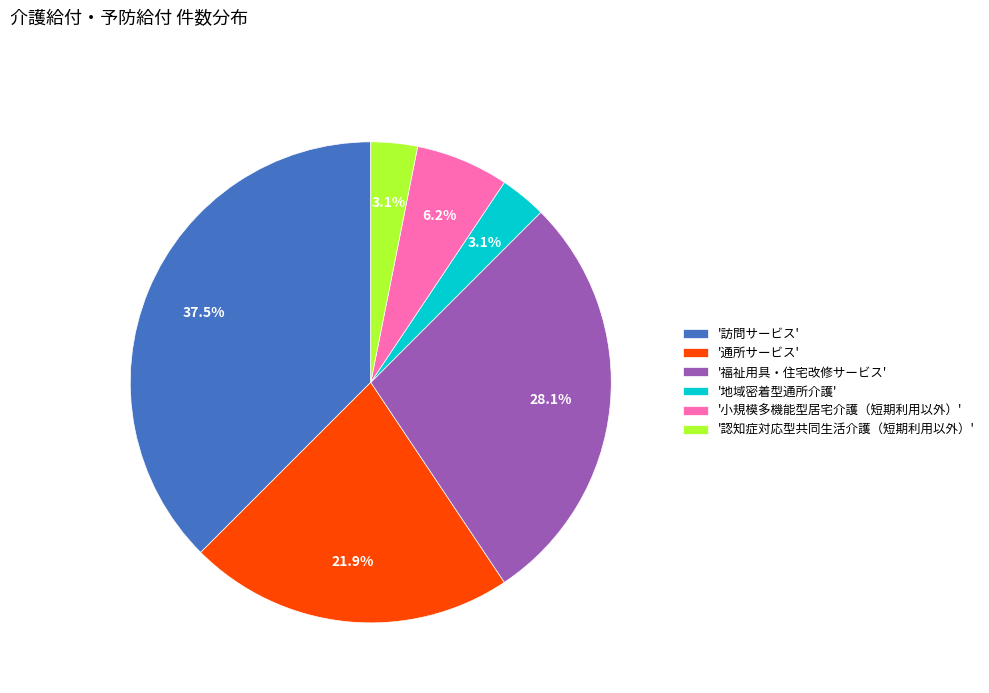

To the nearest percent, what is the difference between the largest and smallest slice percentages?

34%